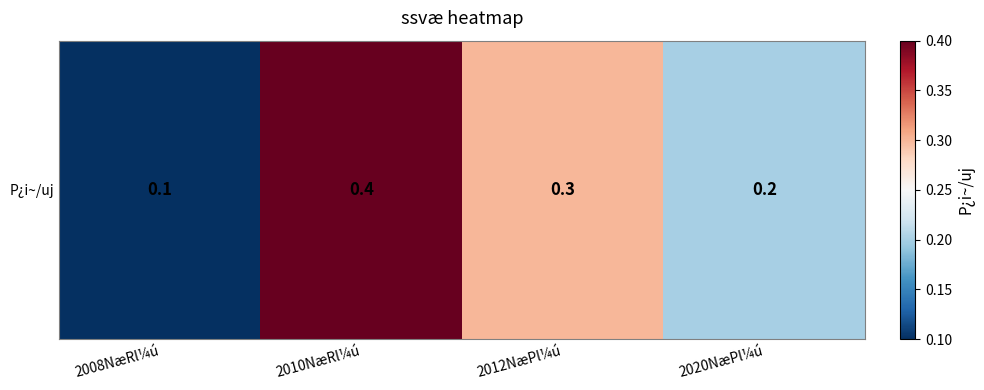

Reading right to left, transcribe all the data shown in this chart.

0.2	0.3	0.4	0.1